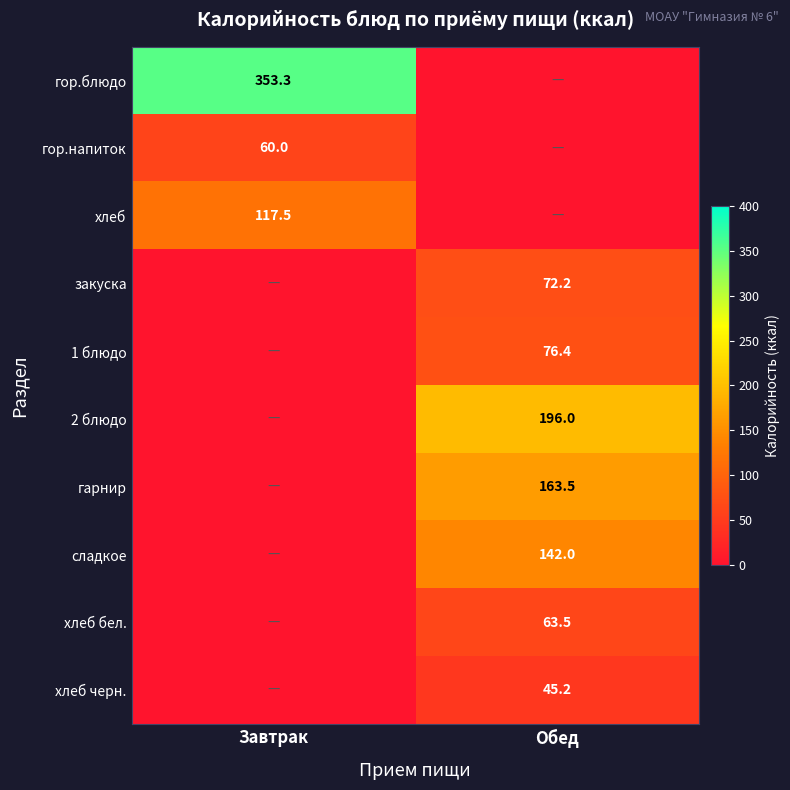

The хлеб series shows 117.5 at Завтрак. True or false?

True